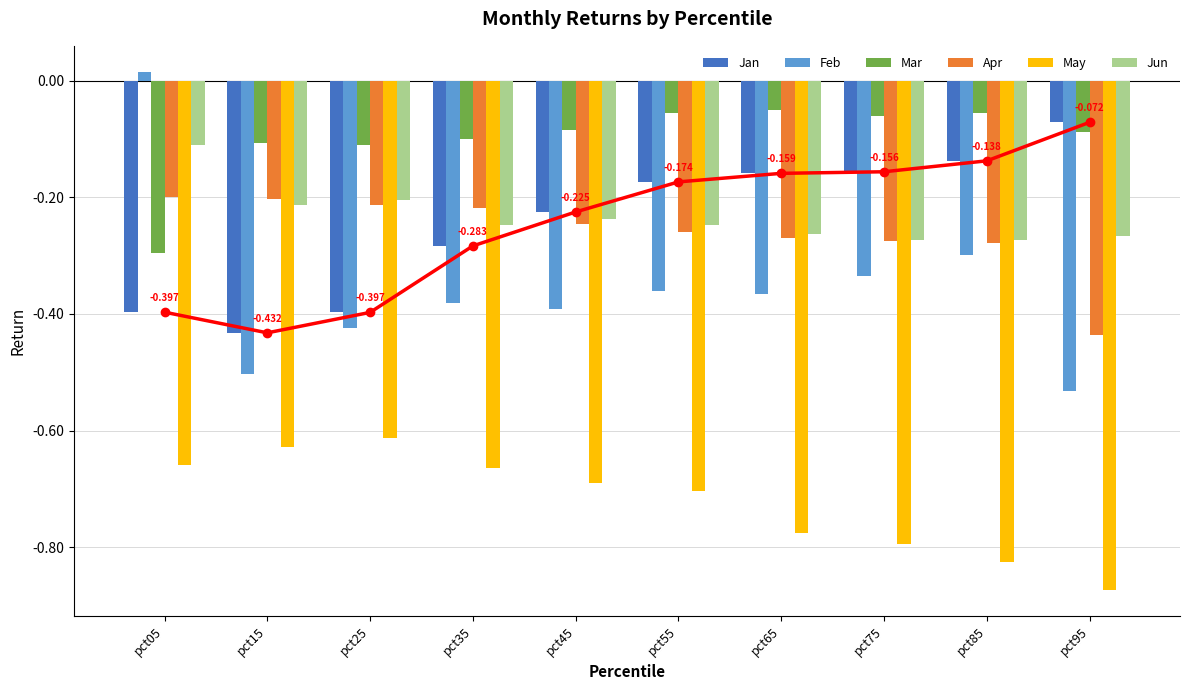

Reading left to right, what are all the values shown in this chart?

Jan: pct05=-0.4	pct15=-0.4	pct25=-0.4	pct35=-0.3	pct45=-0.2	pct55=-0.2	pct65=-0.2	pct75=-0.2	pct85=-0.1	pct95=-0.1
Feb: pct05=0.0	pct15=-0.5	pct25=-0.4	pct35=-0.4	pct45=-0.4	pct55=-0.4	pct65=-0.4	pct75=-0.3	pct85=-0.3	pct95=-0.5
Mar: pct05=-0.3	pct15=-0.1	pct25=-0.1	pct35=-0.1	pct45=-0.1	pct55=-0.1	pct65=-0.1	pct75=-0.1	pct85=-0.1	pct95=-0.1
Apr: pct05=-0.2	pct15=-0.2	pct25=-0.2	pct35=-0.2	pct45=-0.2	pct55=-0.3	pct65=-0.3	pct75=-0.3	pct85=-0.3	pct95=-0.4
May: pct05=-0.7	pct15=-0.6	pct25=-0.6	pct35=-0.7	pct45=-0.7	pct55=-0.7	pct65=-0.8	pct75=-0.8	pct85=-0.8	pct95=-0.9
Jun: pct05=-0.1	pct15=-0.2	pct25=-0.2	pct35=-0.2	pct45=-0.2	pct55=-0.2	pct65=-0.3	pct75=-0.3	pct85=-0.3	pct95=-0.3